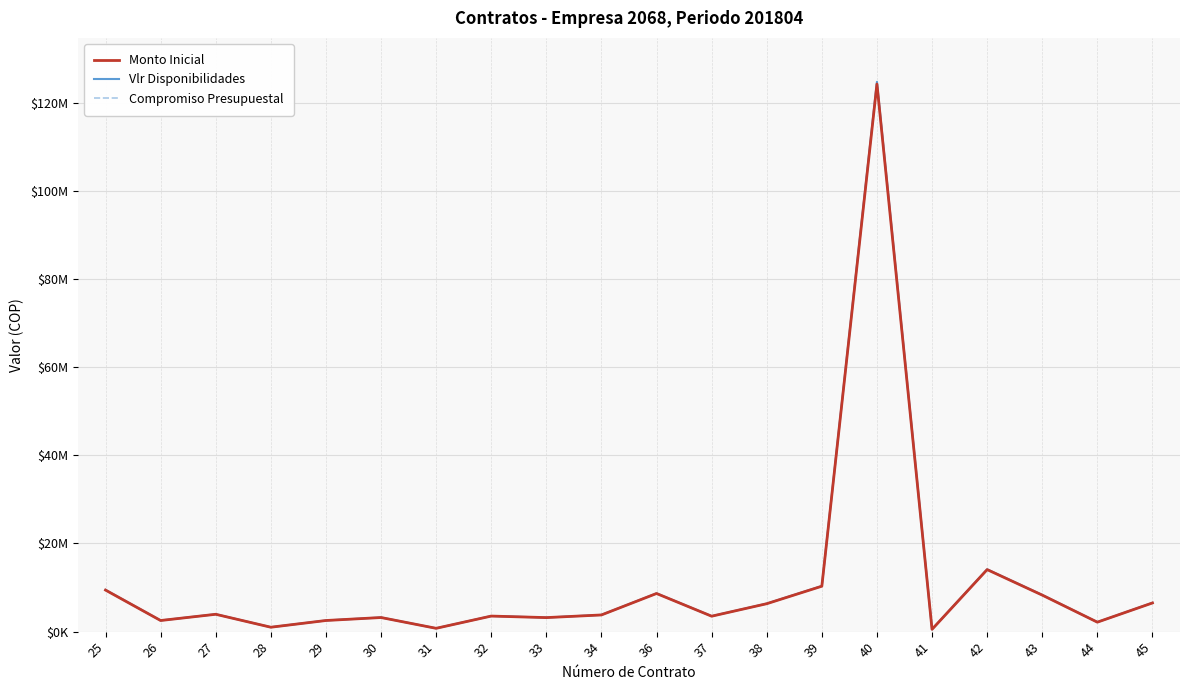

What is the sum of the Vlr Disponibilidades values at 33 and 44?

5350668